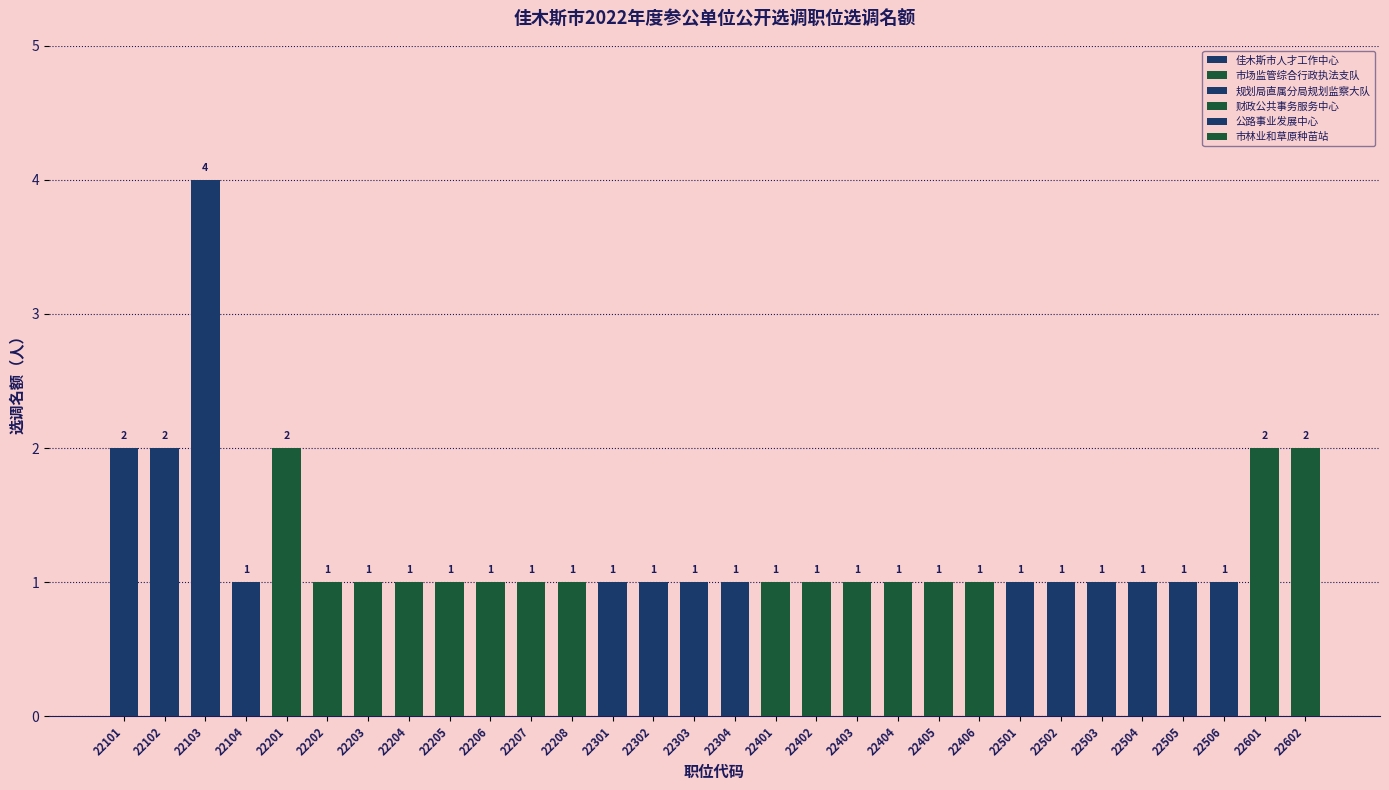

What is the value of the 17th bar from the left?

1